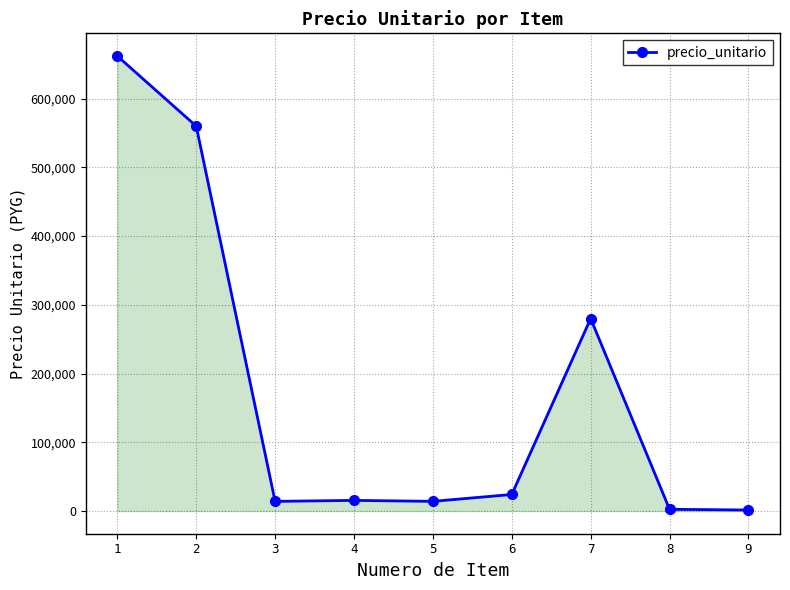

Does the chart display data point markers on the line(s)?

Yes